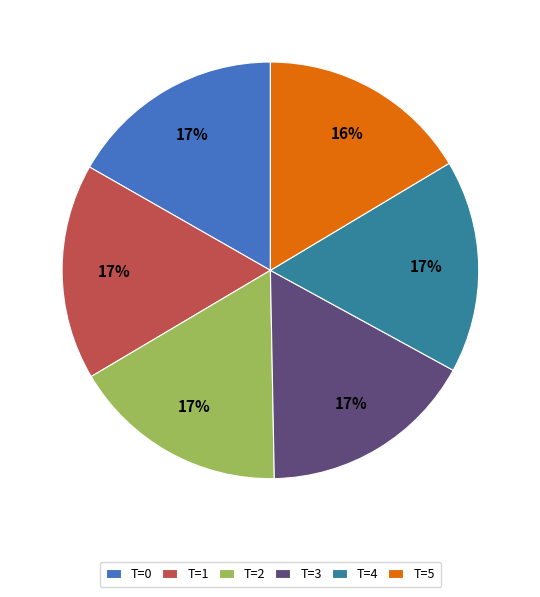

Approximately how many times larger is the value at T=4 compared to T=0?

1.0